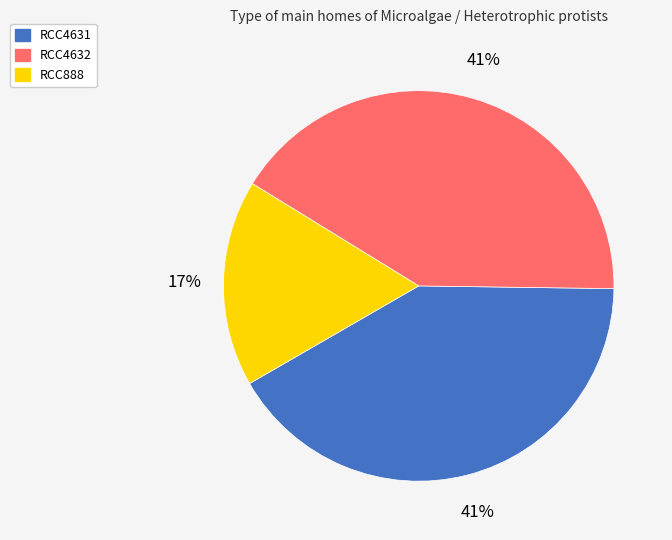

To the nearest percent, what is the difference between the RCC4631 and RCC888 slice percentages?

24%